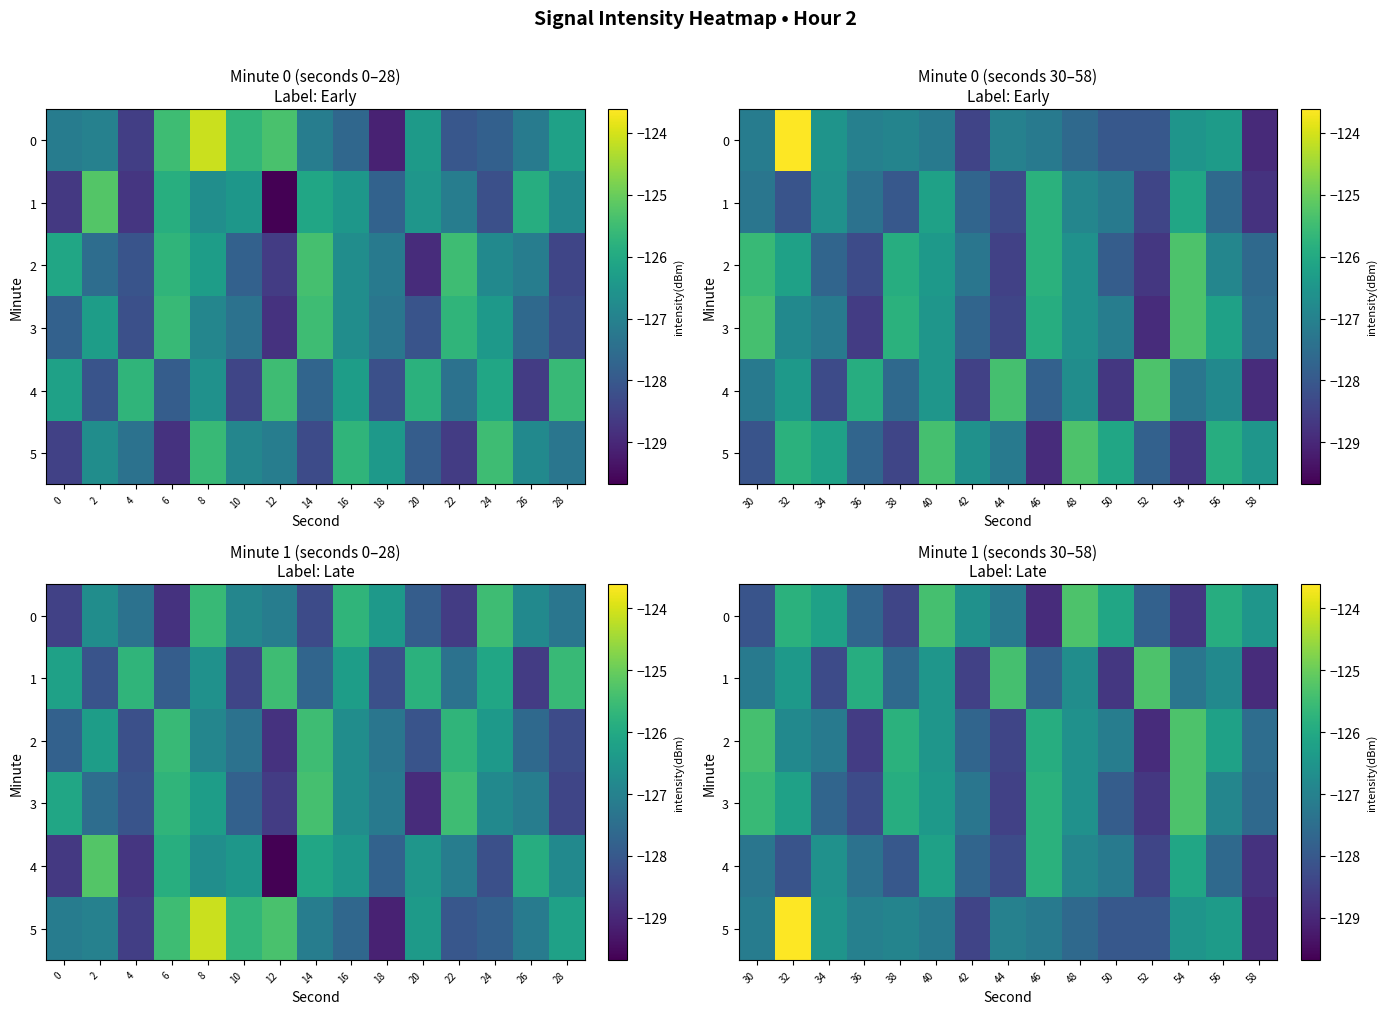

The value of 5 at 44 is -48.3. True or false?

False